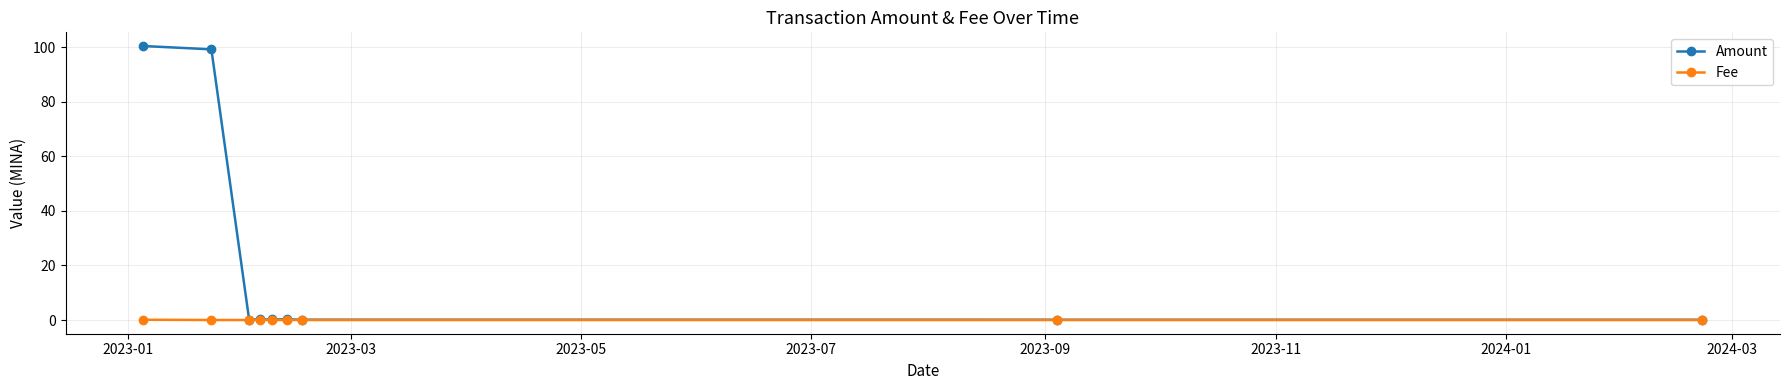

List the series in order of their overall mean, highest first.

Amount, Fee